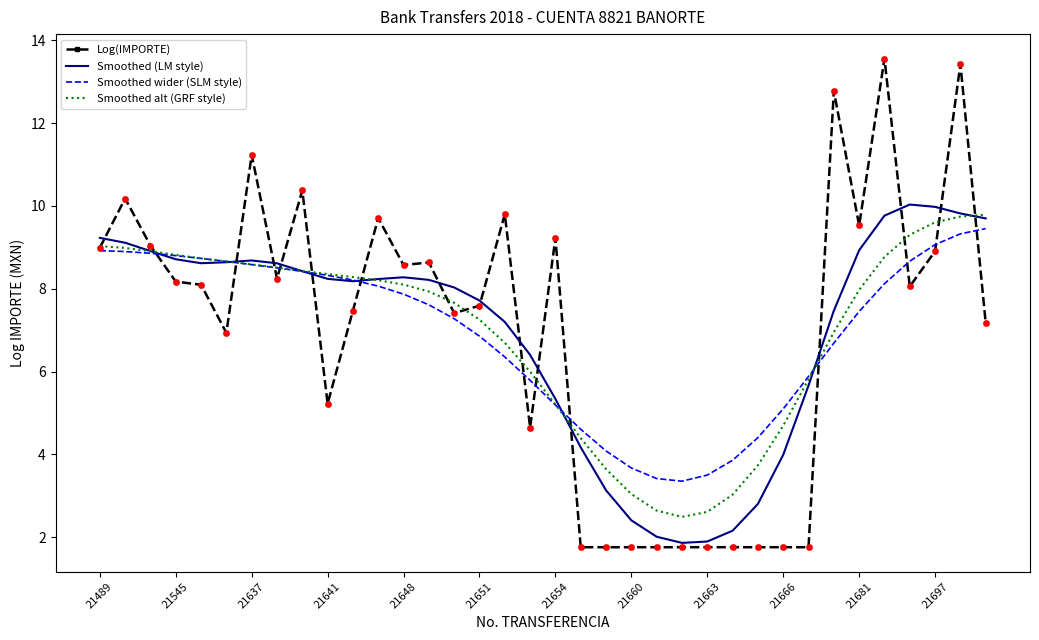

At how many categories does at least one series exceed 3?

36